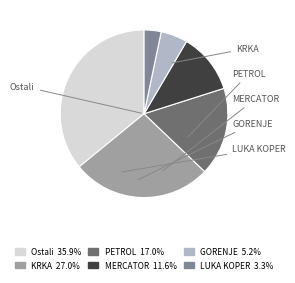

Which slice is the smallest?

LUKA KOPER